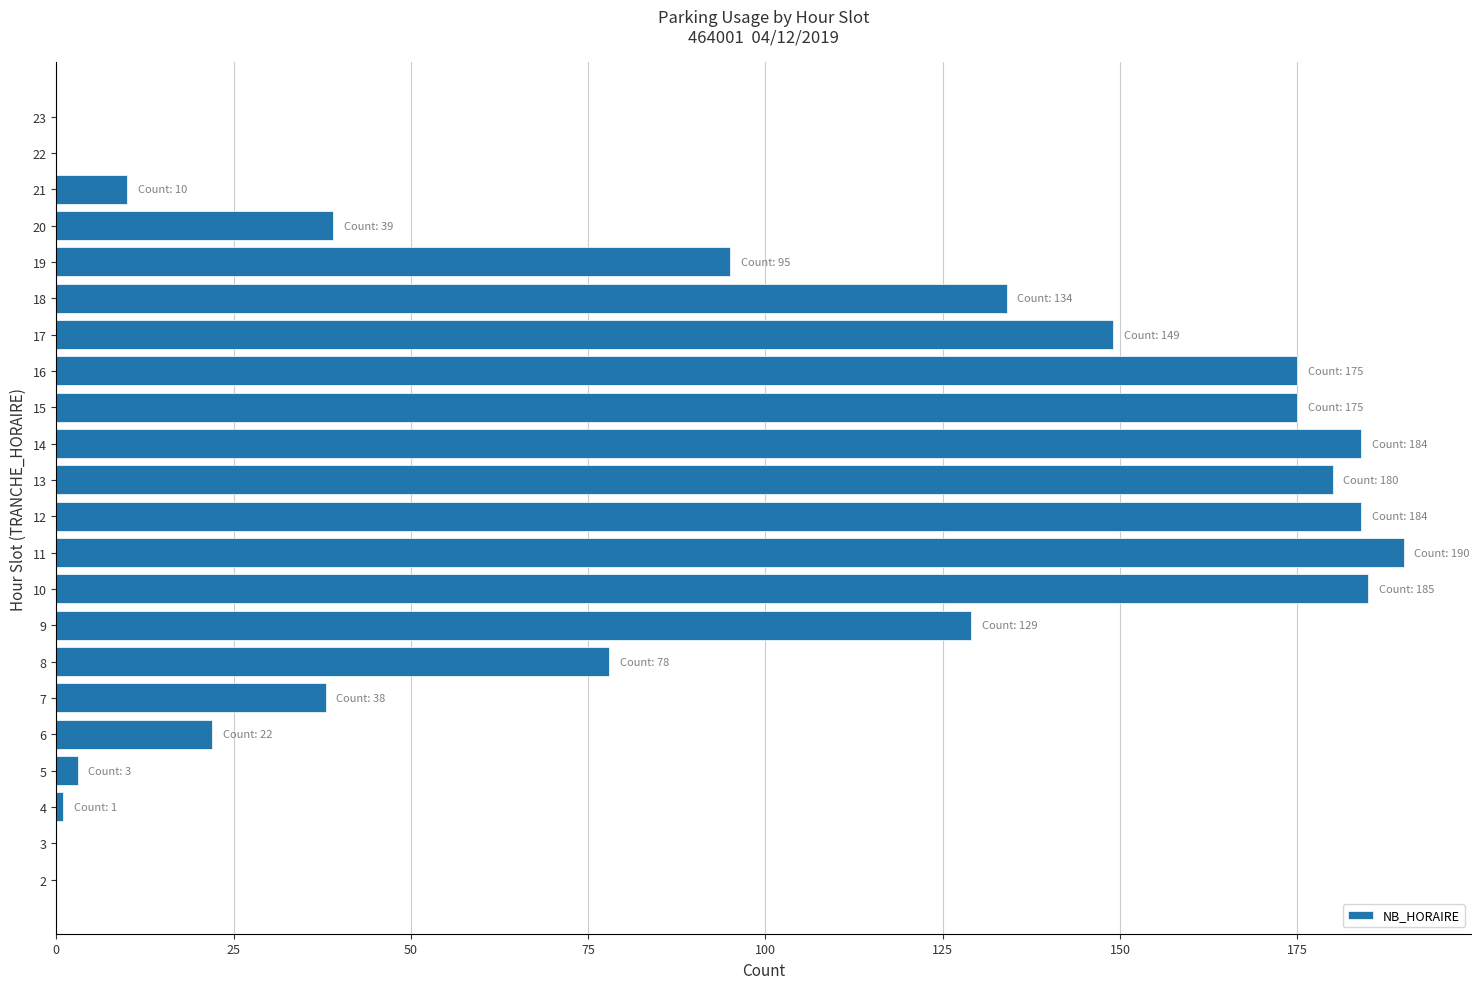

Is it true that the value at 17 is 149?

True